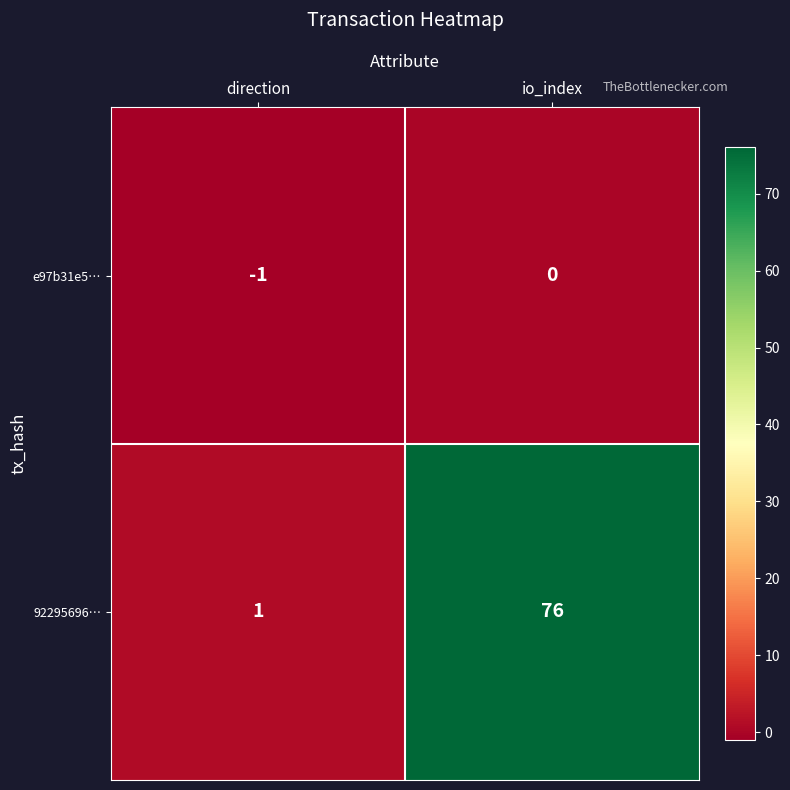

Reading left to right, transcribe all the data shown in this chart.

e97b31e5…: -1	0
92295696…: 1	76